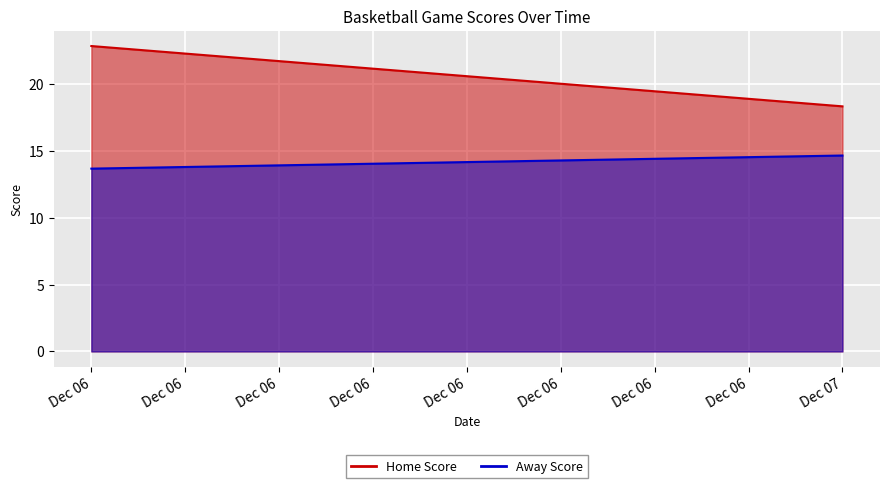

The Home Score series shows 23 at 13. True or false?

True